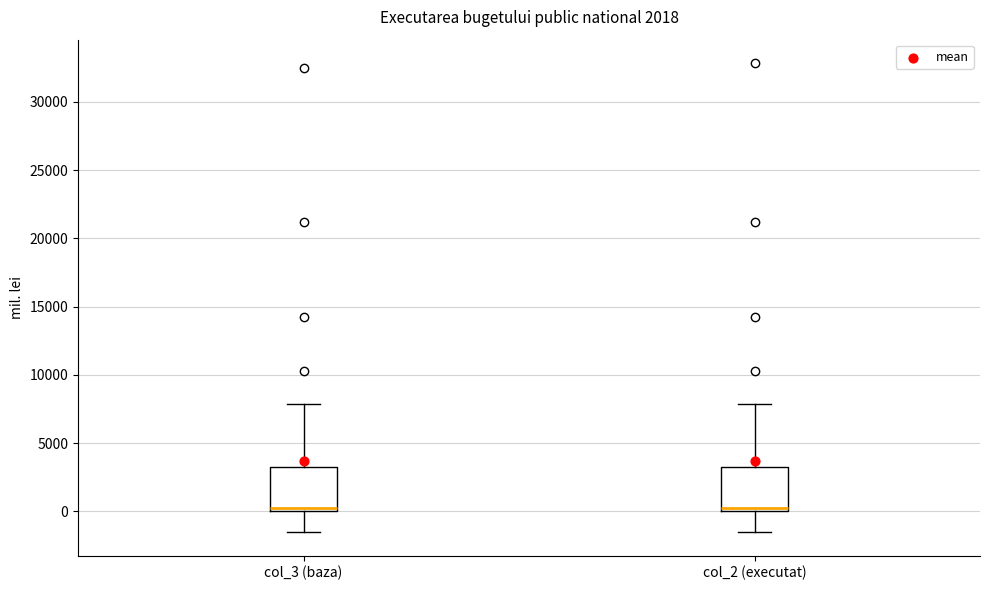

Reading left to right, read every box against the y-axis: the position of its median line, the range the box covers, and the ends of its whiskers. The values are not printed on the chart, so give them approximately, as read against the axis.

col_3 (baza): median 500, box 0 to 3500, whiskers -1500 to 8000
col_2 (executat): median 500, box 0 to 3500, whiskers -1500 to 8000